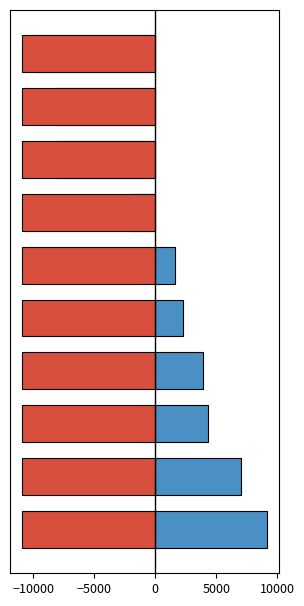

Does the chart contain any negative values?

Yes